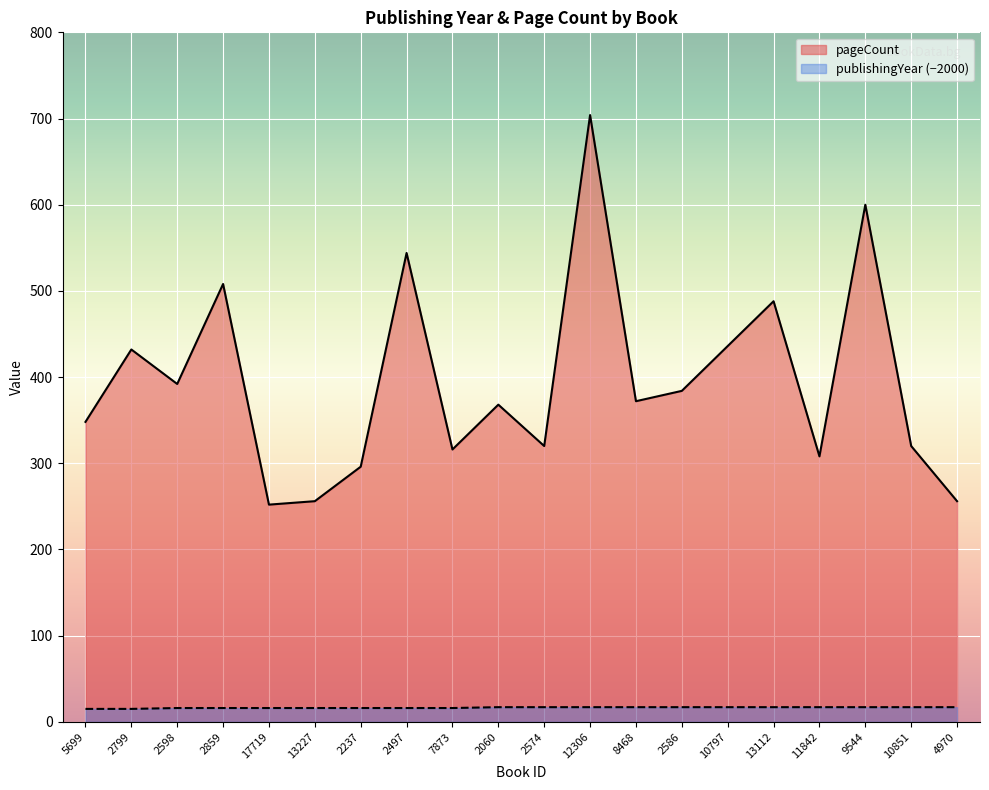

At which category is the sum across all series the highest?

12306